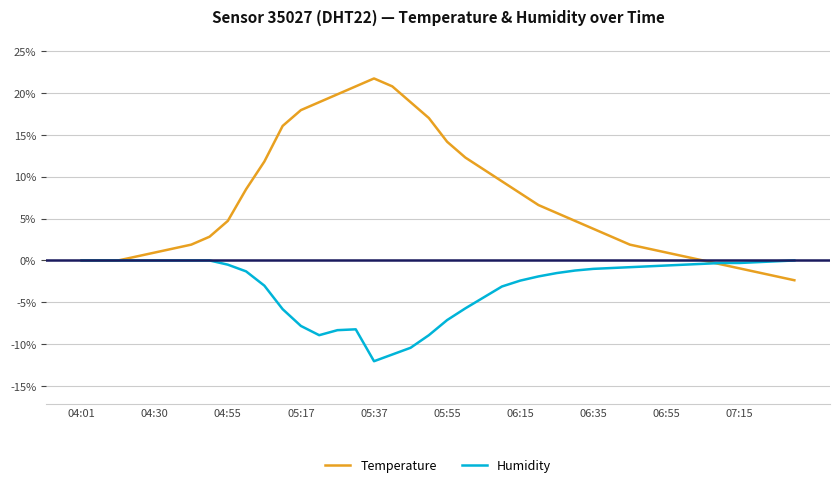

How many values in the Temperature series exceed 4?

20